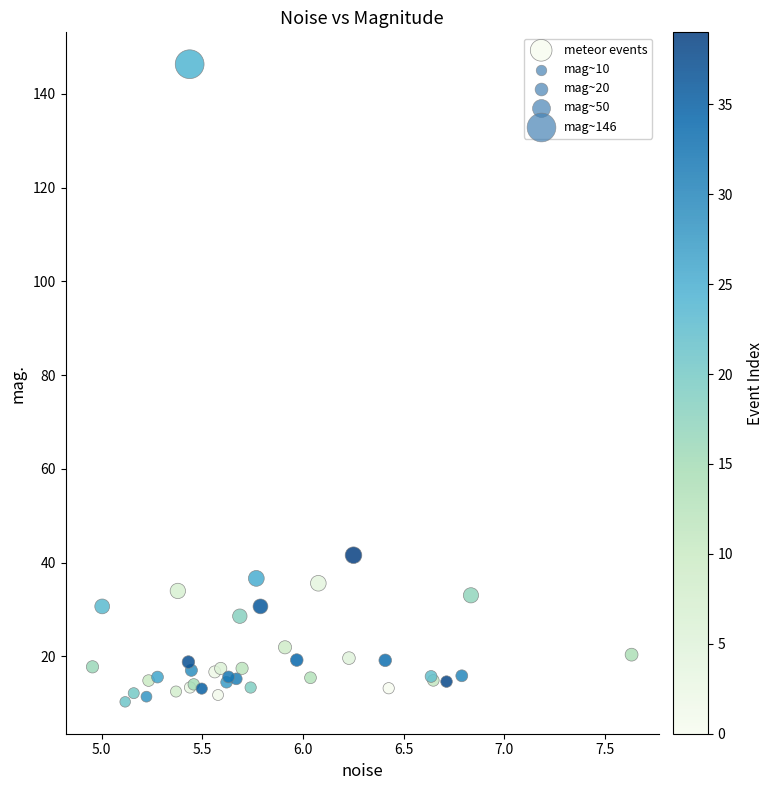

What Y value in the scatter plot is closest to 78?

41.6